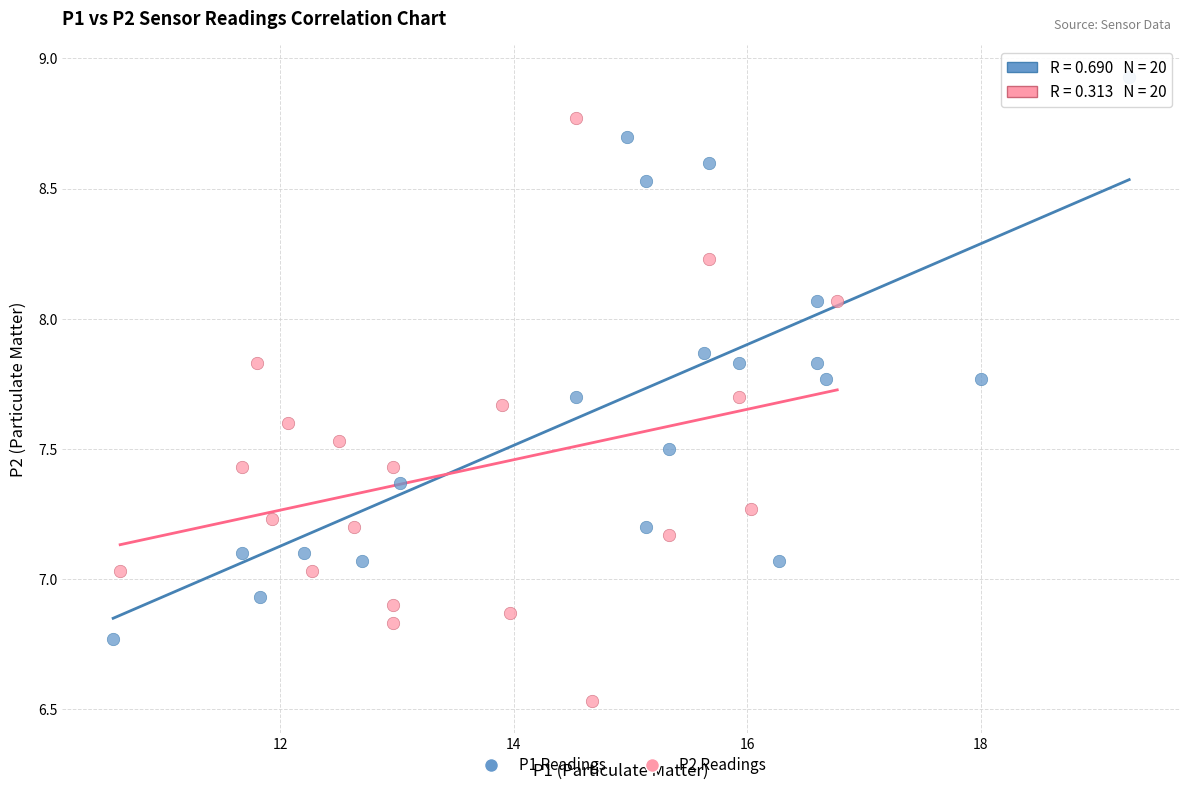

Which series contains the lowest Y value?

P2 Readings